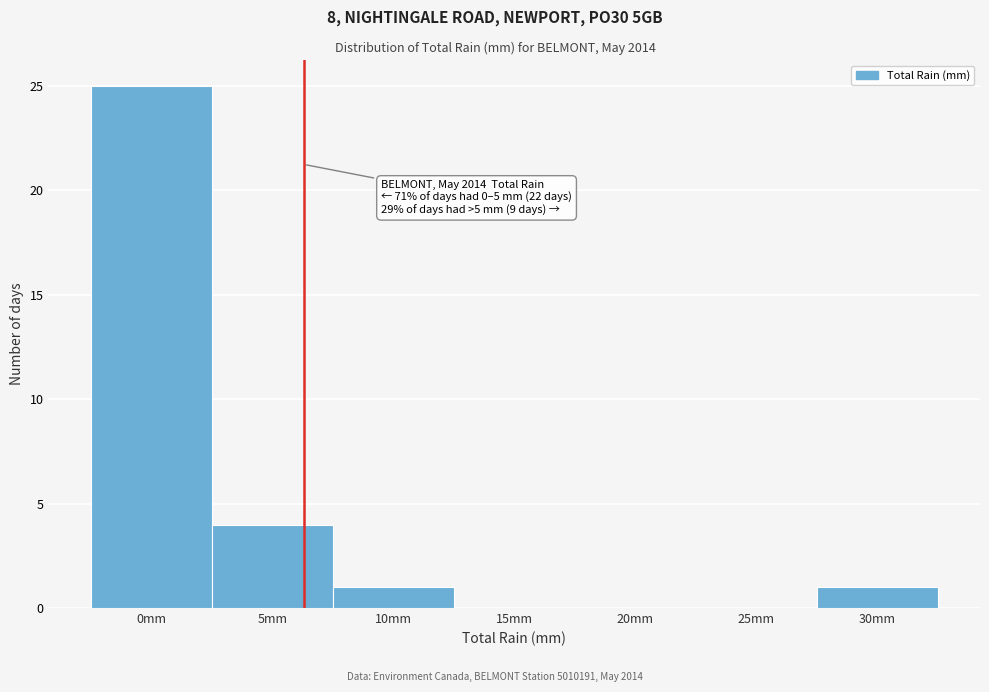

Reading left to right, what are all the values shown in this chart?

0mm=25	5mm=4	10mm=1	15mm=0	20mm=0	25mm=0	30mm=1